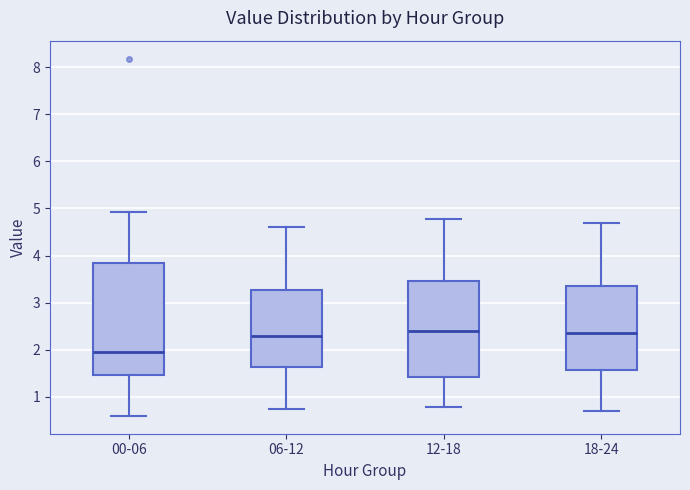

Reading left to right, read every box against the y-axis: the position of its median line, the range the box covers, and the ends of its whiskers. The values are not printed on the chart, so give them approximately, as read against the axis.

00-06: median 2.0, box 1.5 to 3.9, whiskers 0.6 to 4.9
06-12: median 2.3, box 1.6 to 3.3, whiskers 0.8 to 4.6
12-18: median 2.4, box 1.4 to 3.5, whiskers 0.8 to 4.8
18-24: median 2.4, box 1.6 to 3.4, whiskers 0.7 to 4.7